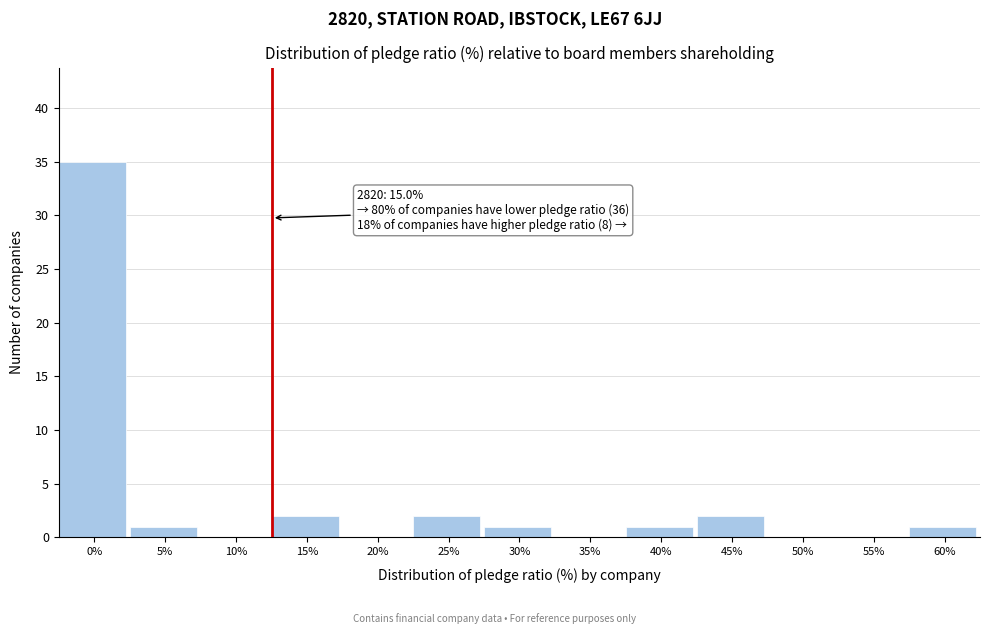

Reading right to left, list all the values displayed in this chart.

60%=1	55%=0	50%=0	45%=2	40%=1	35%=0	30%=1	25%=2	20%=0	15%=2	10%=0	5%=1	0%=35